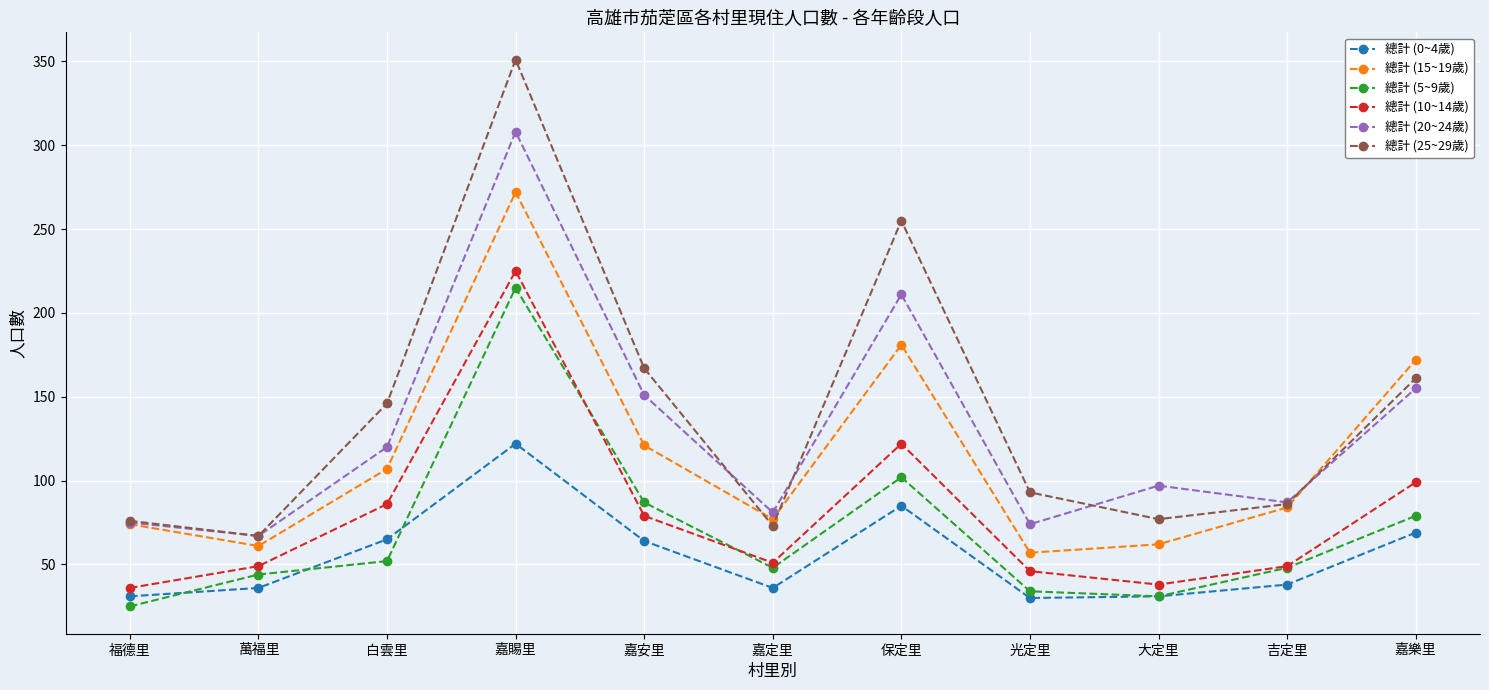

Which category has the highest value across all series?

嘉賜里